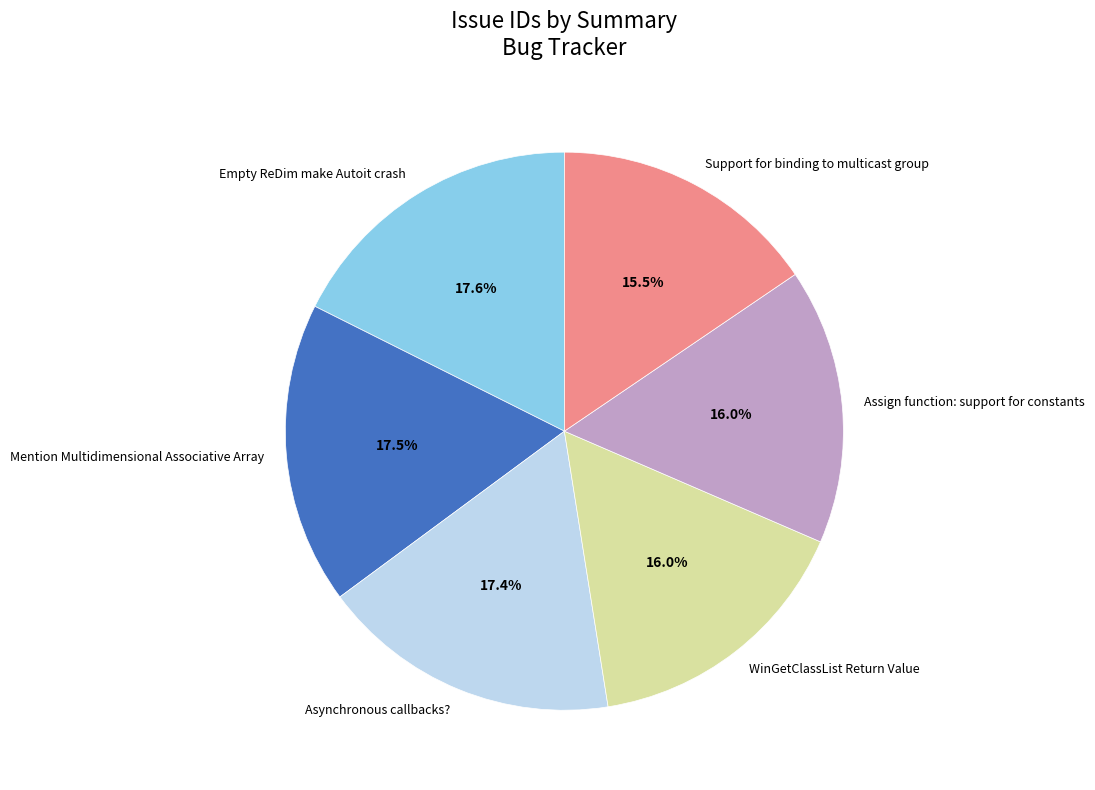

Combined, what portion of the pie is Assign function: support for constants and Empty ReDim make Autoit crash?

33.6%